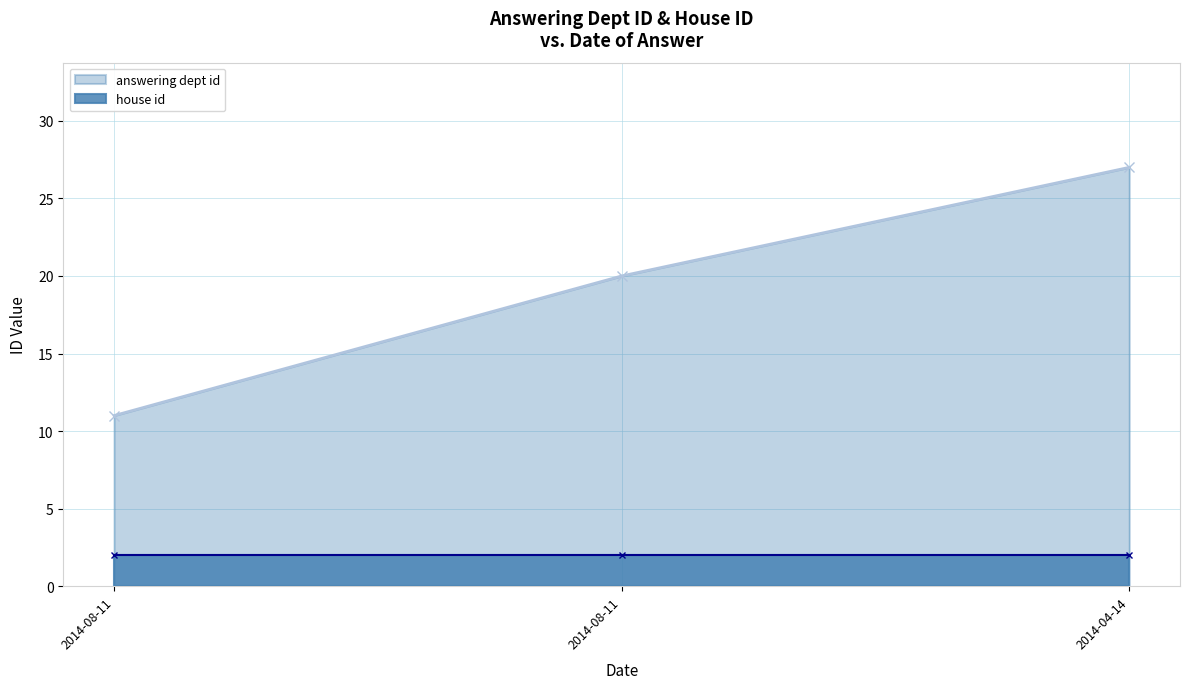

Rank the categories by value from lowest to highest.

2014-08-11, 2014-08-11, 2014-04-14